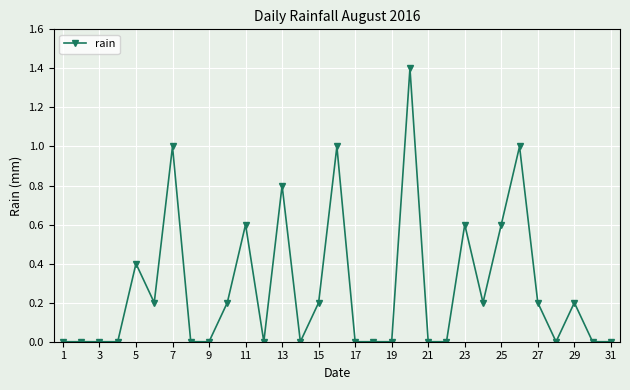

What is the average value?

0.3